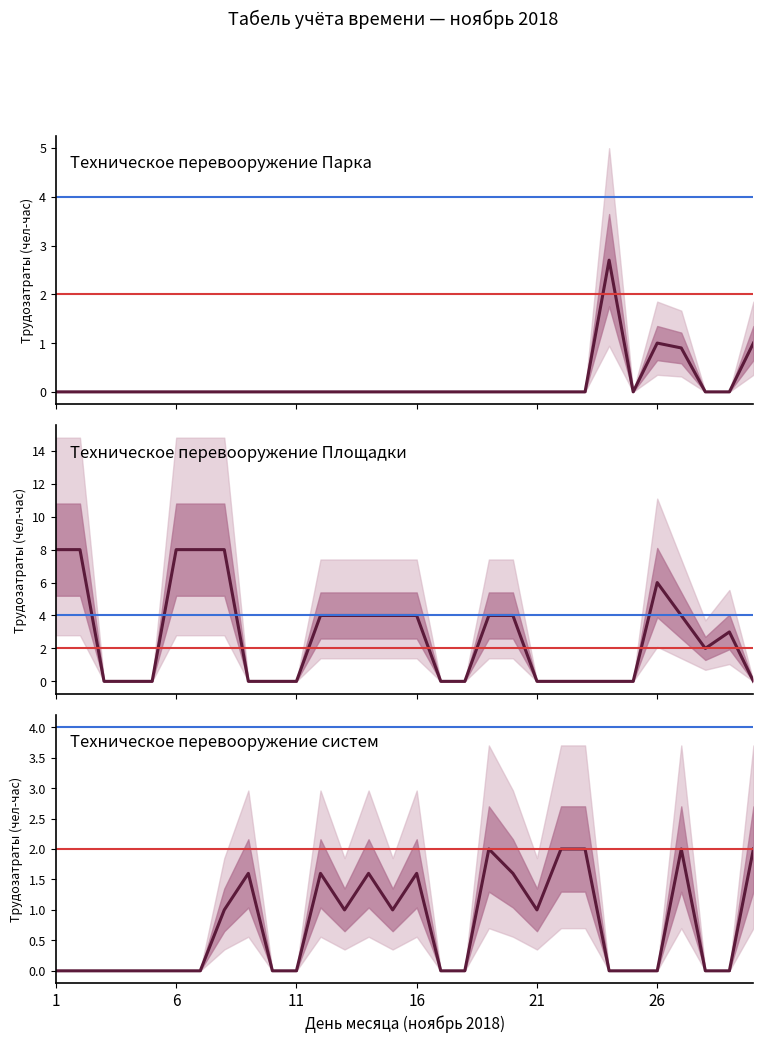

True or false: Техническое перевооружение Парка has more than 0 points higher than both neighbors.

True